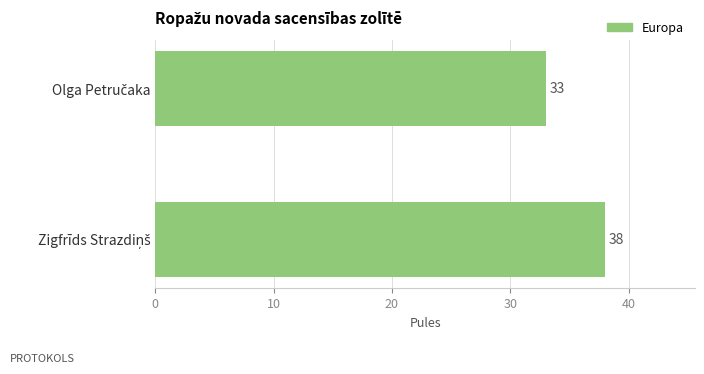

What is the greatest value displayed?

38